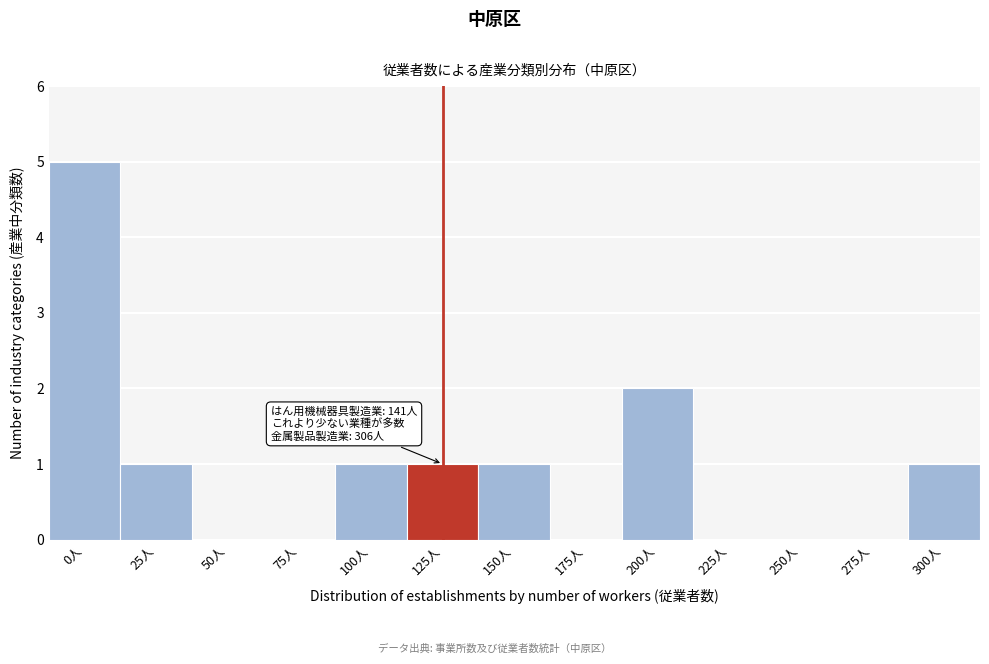

Reading left to right, list all the values displayed in this chart.

0人=5	25人=1	50人=0	75人=0	100人=1	125人=1	150人=1	175人=0	200人=2	225人=0	250人=0	275人=0	300人=1